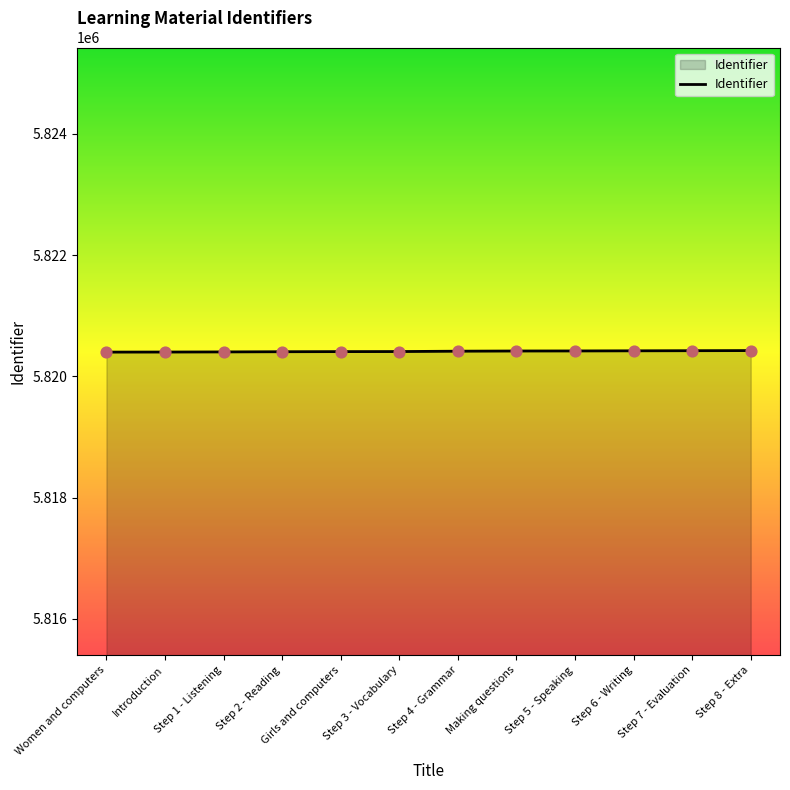

What is the change in value from Step 5 - Speaking to Step 7 - Evaluation?

+4